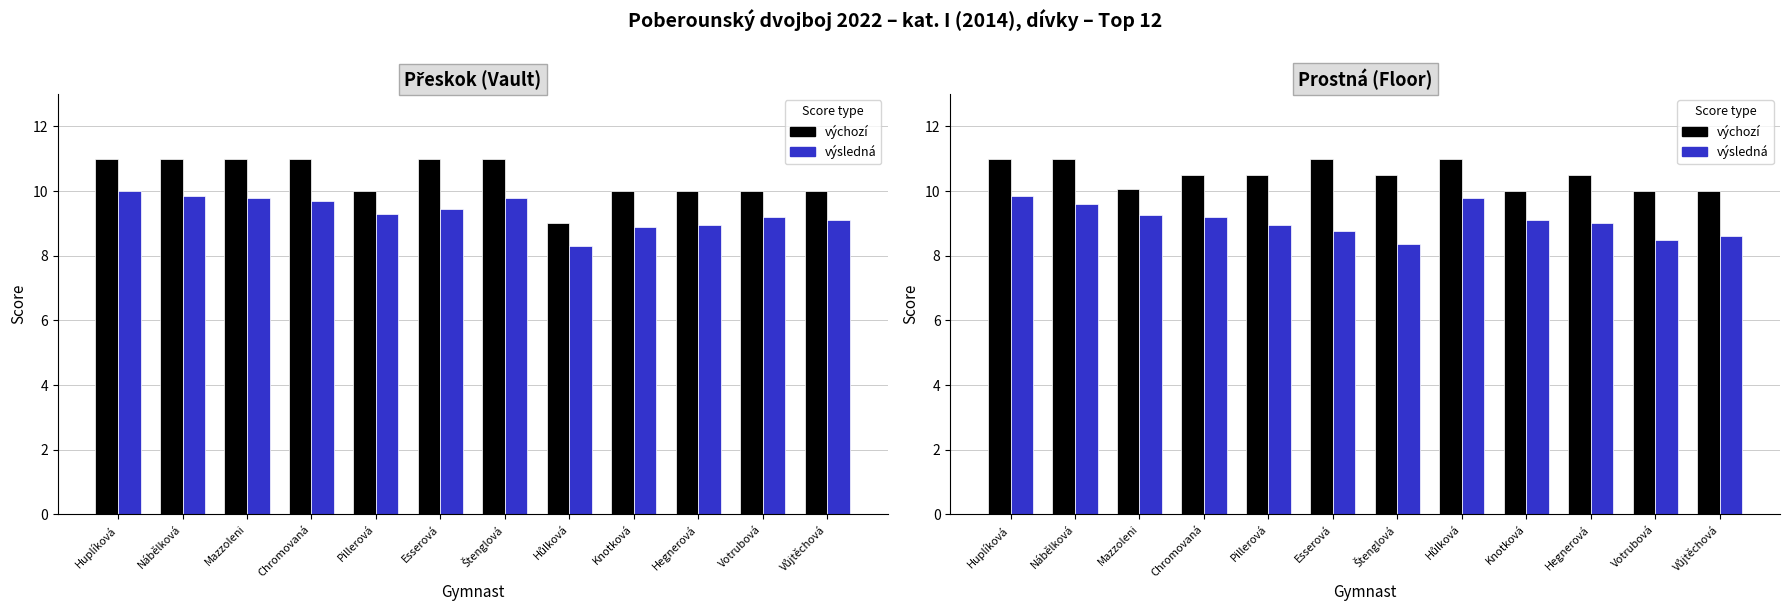

What is the difference between the highest and lowest values at Chromovaná?

1.3